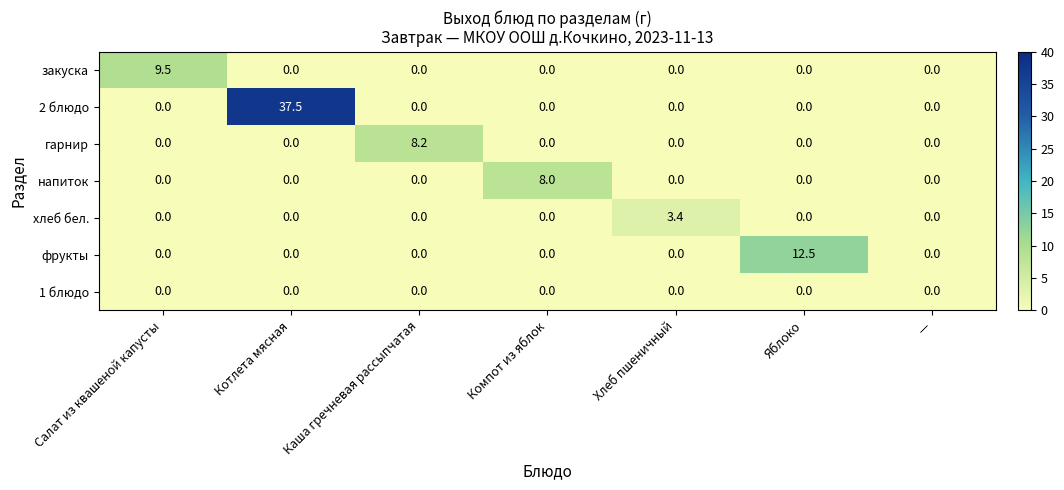

Rank the series by their maximum value, from highest to lowest.

2 блюдо, фрукты, закуска, гарнир, напиток, хлеб бел., 1 блюдо